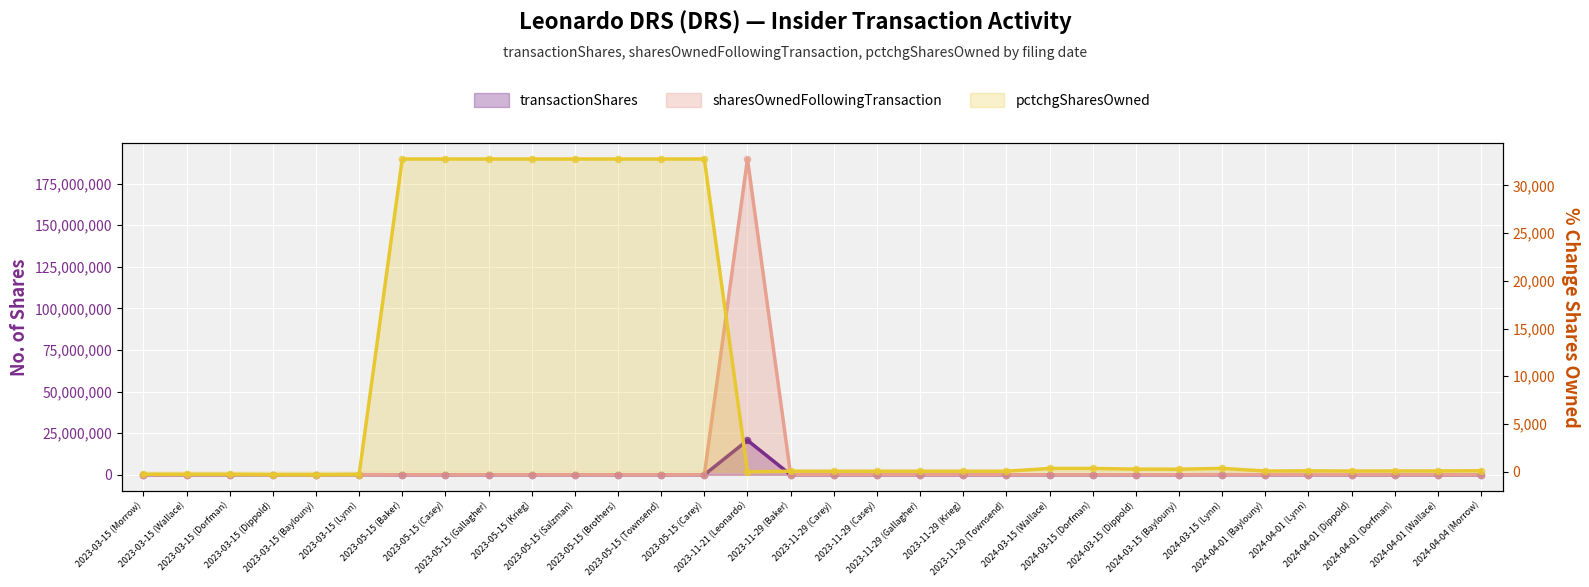

Is the value of pctchgSharesOwned at 2023-03-15 (Baylouny) greater than the value of transactionShares at 2023-05-15 (Carey)?

No